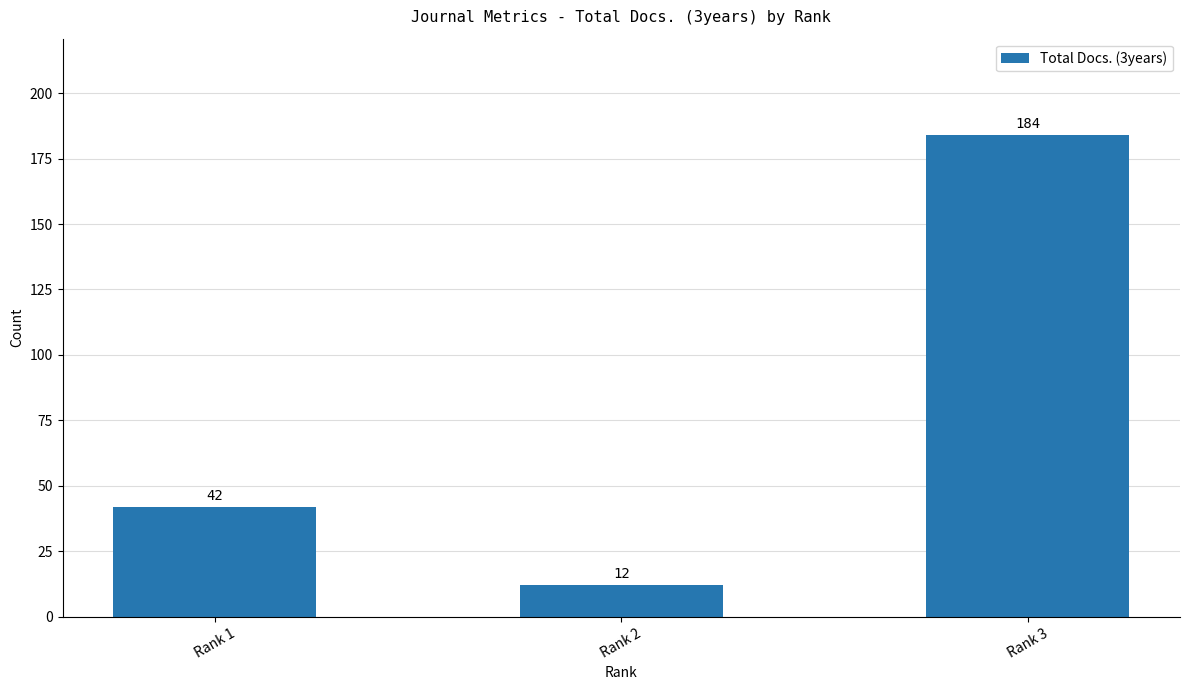

Approximately how many times larger is the value at Rank 3 compared to Rank 2?

15.3